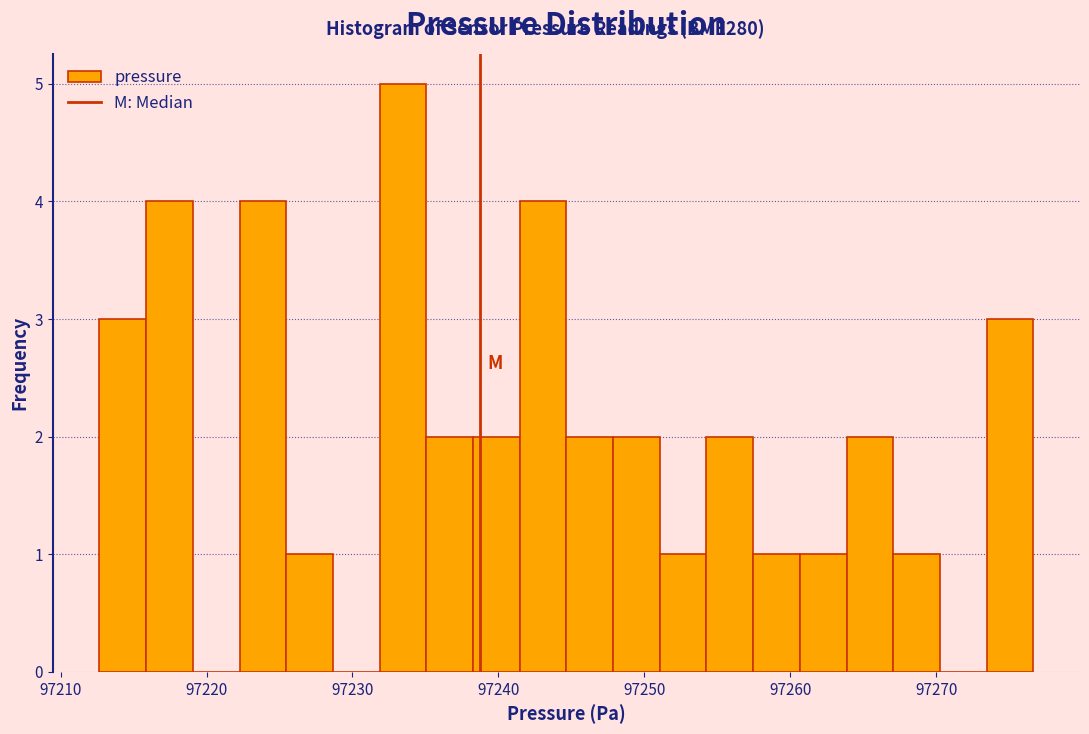

Read against the x-axis, roughly where is the centre of the tallest bar?

97233